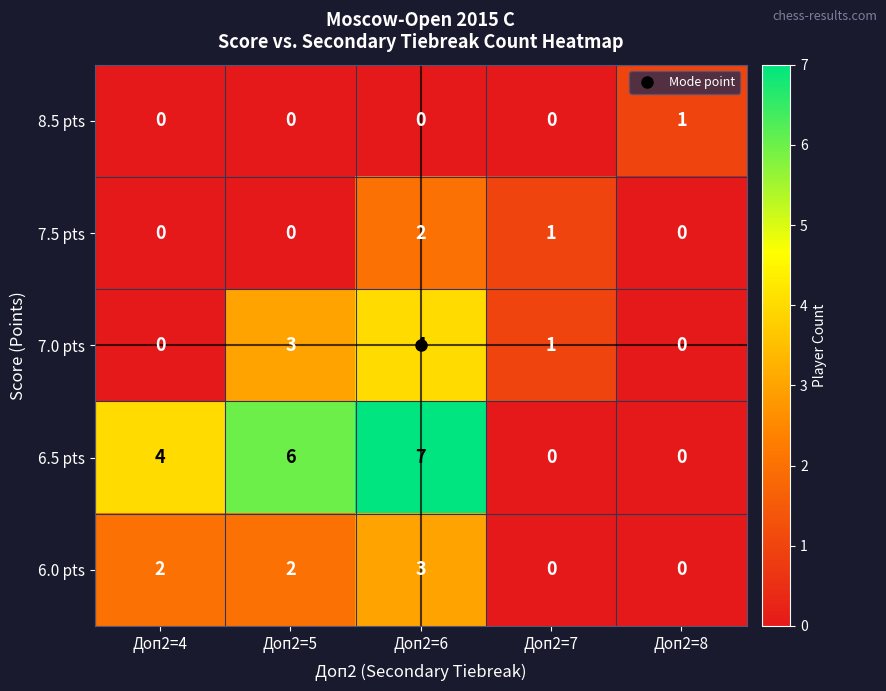

Between Доп2=6 and Доп2=7, which series saw the biggest shift?

6.5 pts